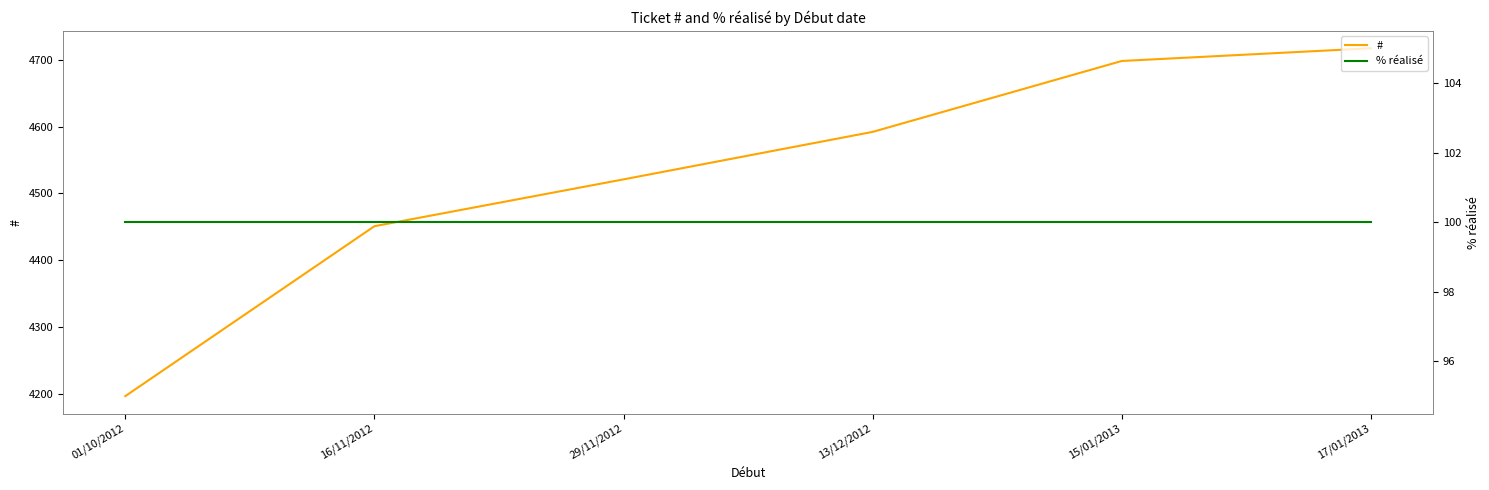

What is the minimum value shown in the chart?

100